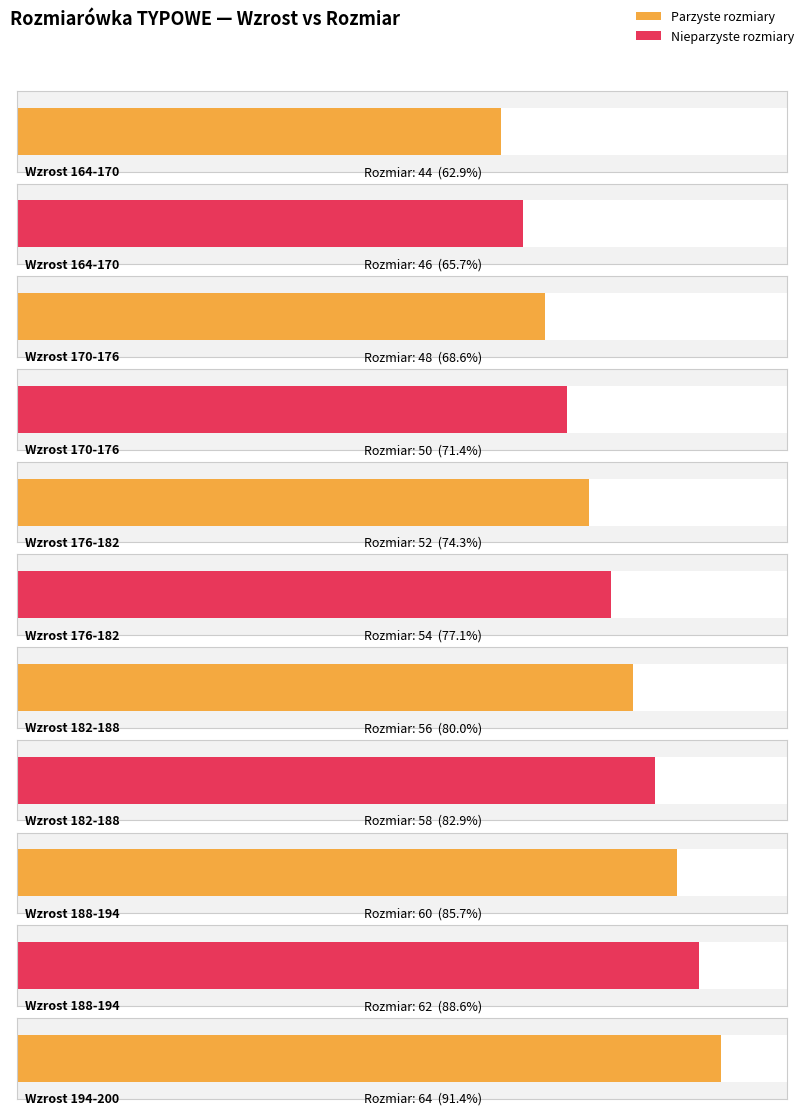

What is the ratio of the value at 188-194 to the value at 182-188?

1.1